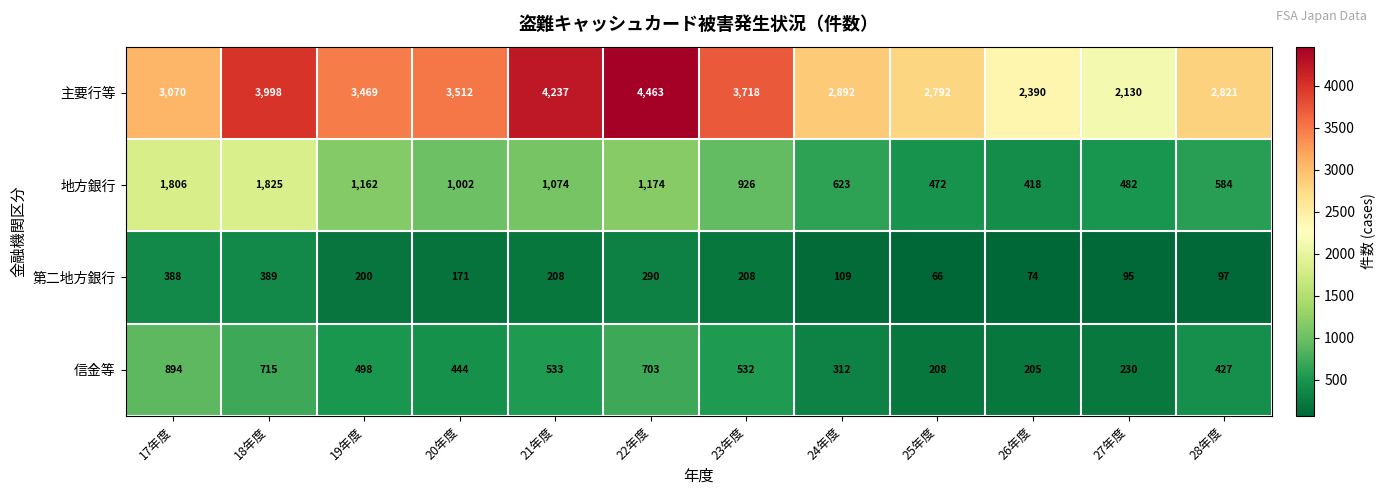

At which category is the sum across all series the highest?

18年度